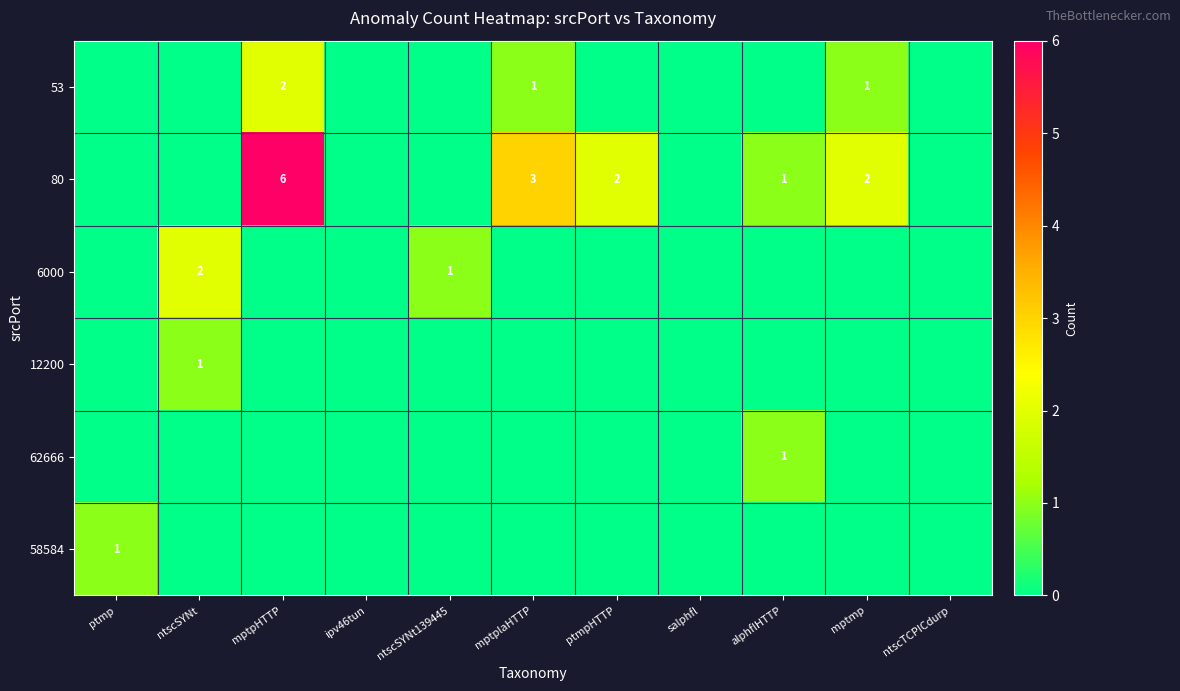

True or false: 80 has a value of 0 at alphflHTTP.

False